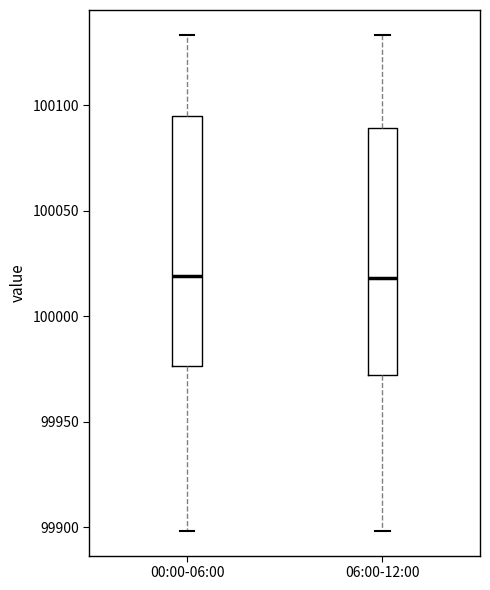

Reading left to right, transcribe this box plot: for each box, give where its median line is, the range the box spans, and where its two whiskers end, as read against the y-axis. The values are not printed on the chart, so give them approximately, as read against the axis.

00:00-06:00: median 100020, box 99975 to 100095, whiskers 99900 to 100135
06:00-12:00: median 100020, box 99970 to 100090, whiskers 99900 to 100135